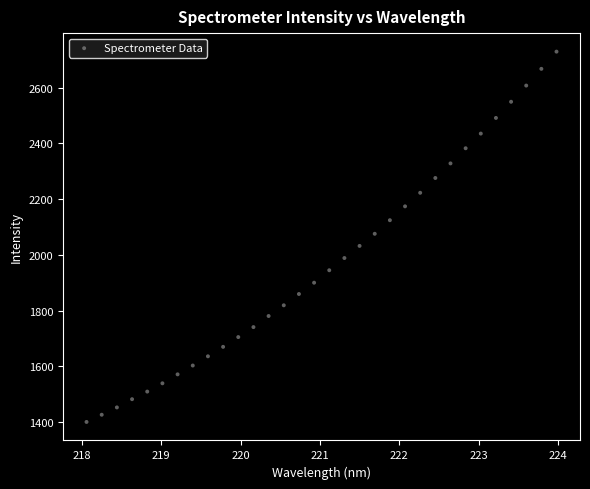

What is the range of X values (max minus min)?

5.9